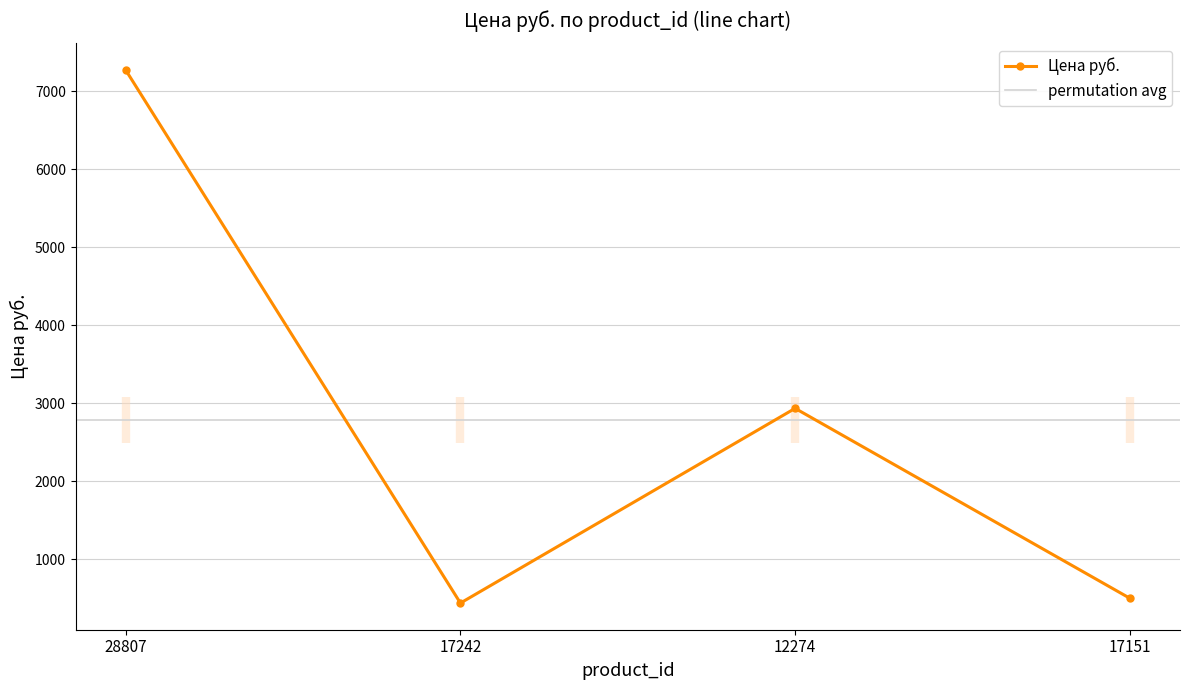

Where is the first local minimum?

17242